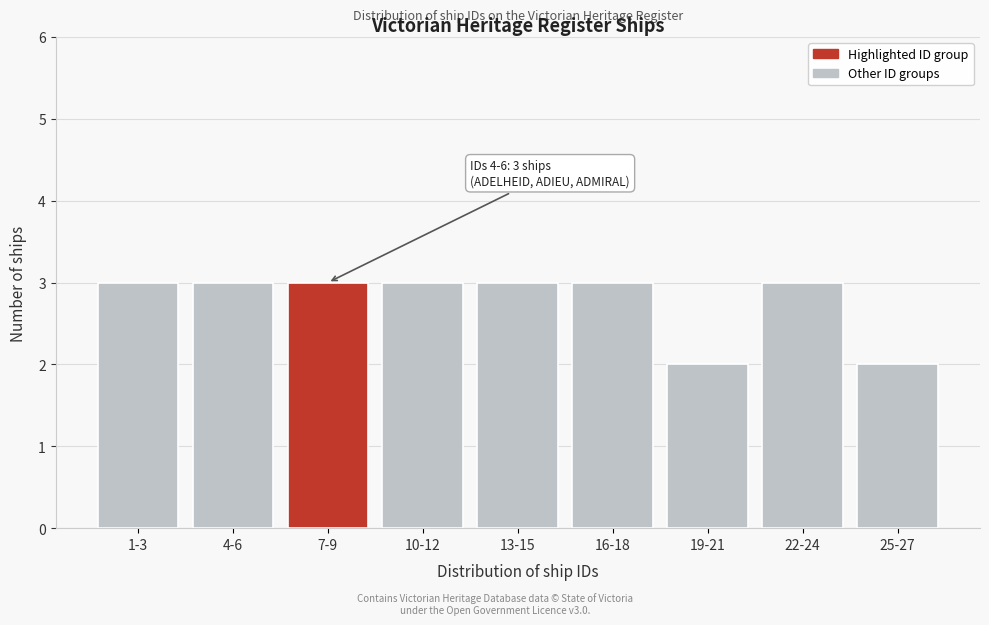

Reading left to right, transcribe all the data shown in this chart.

3	3	3	3	3	3	2	3	2